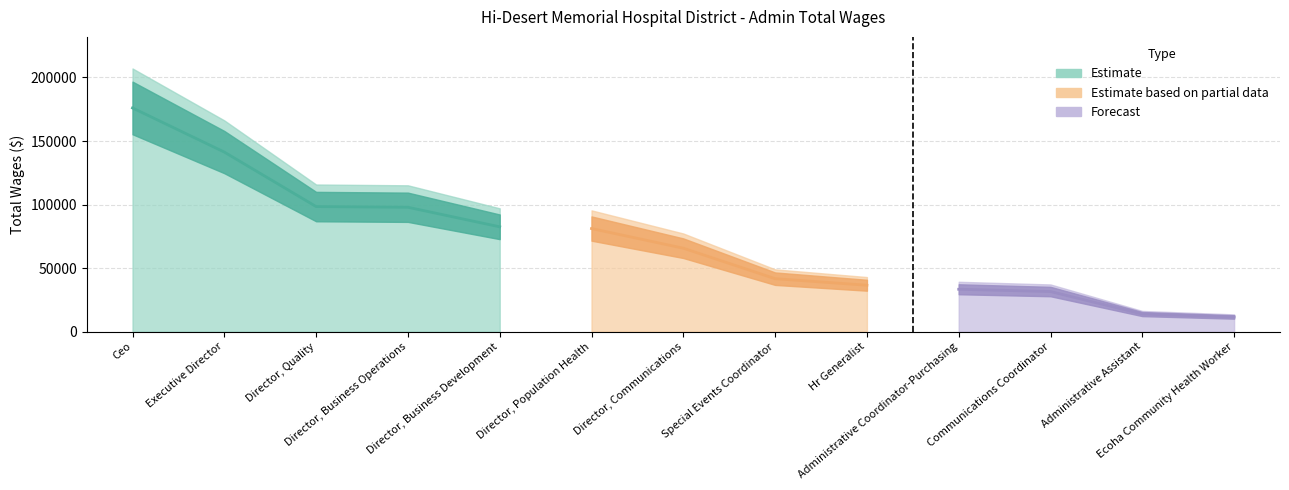

What is the maximum value shown in the chart?

207081